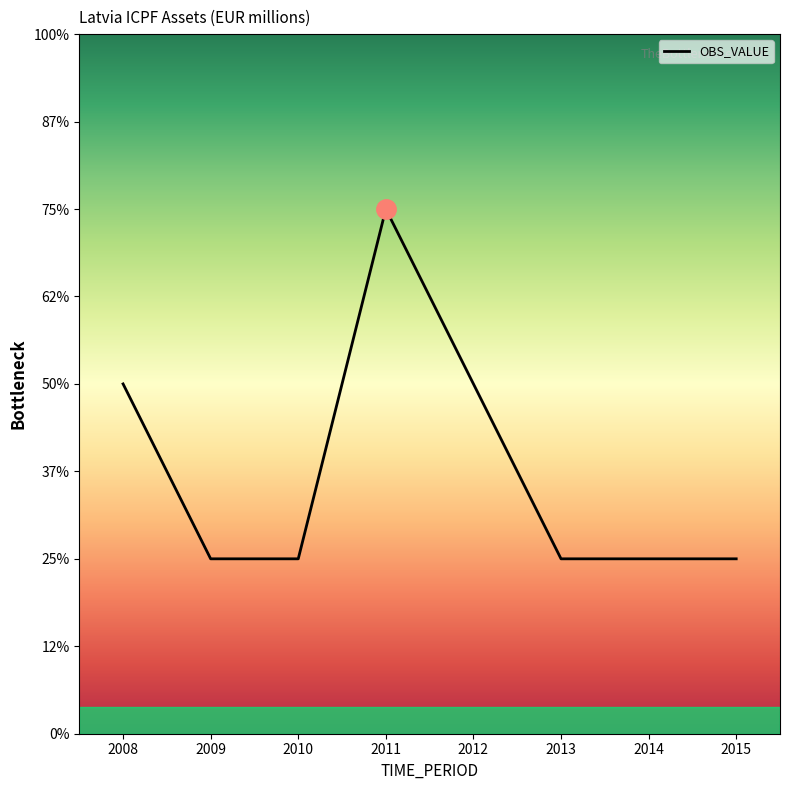

Does the chart have visible grid lines?

No